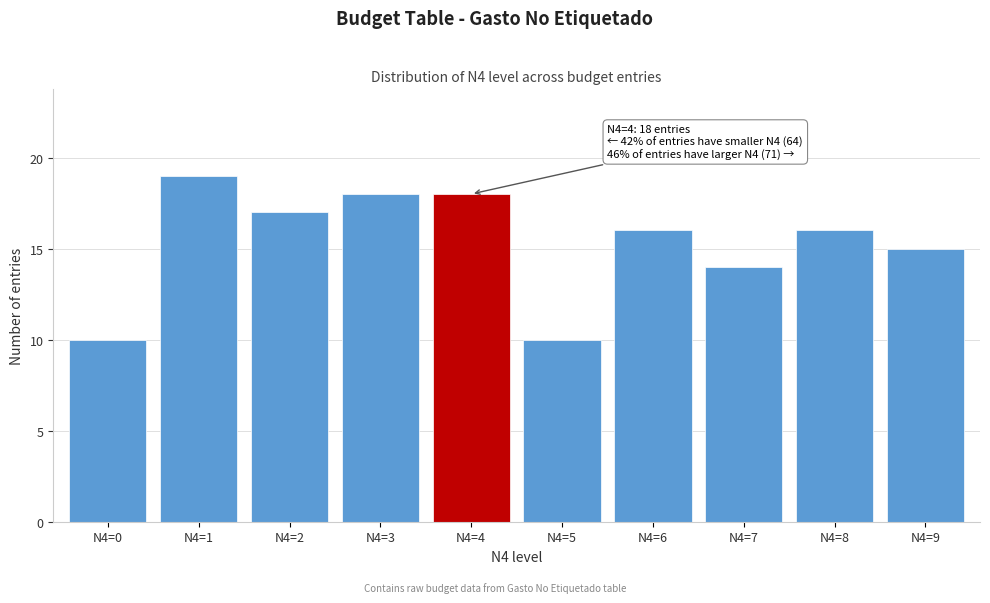

Reading left to right, what are all the values shown in this chart?

10	19	17	18	18	10	16	14	16	15